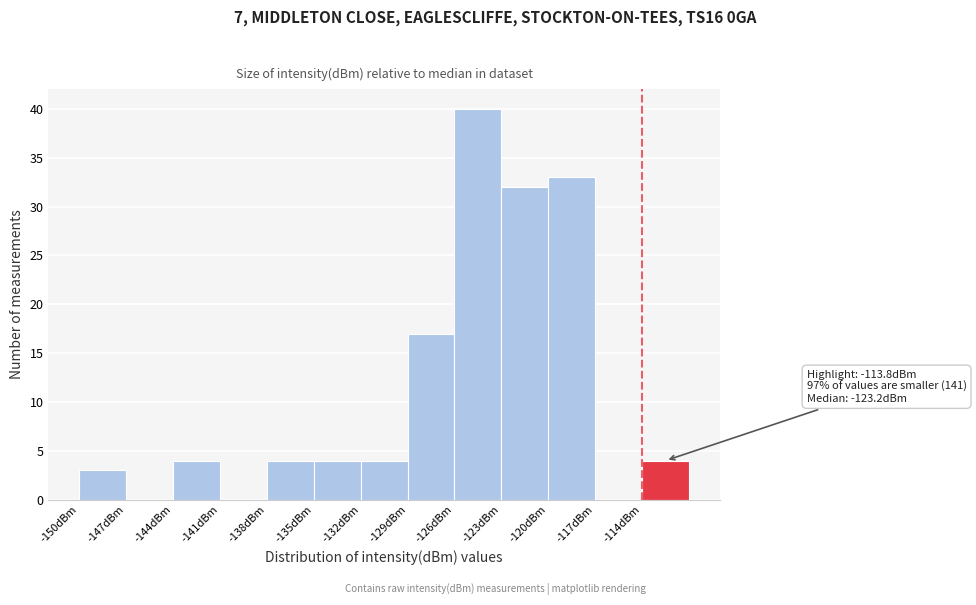

Which range on the x-axis has the tallest bar?

-126 to -123